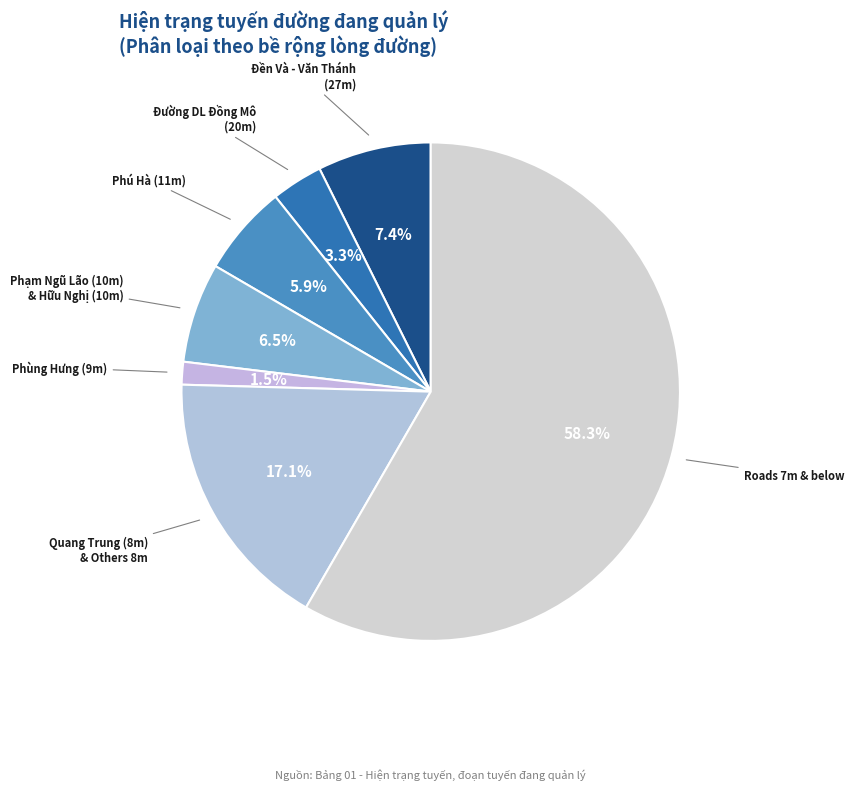

Does any single category account for the majority?

Yes